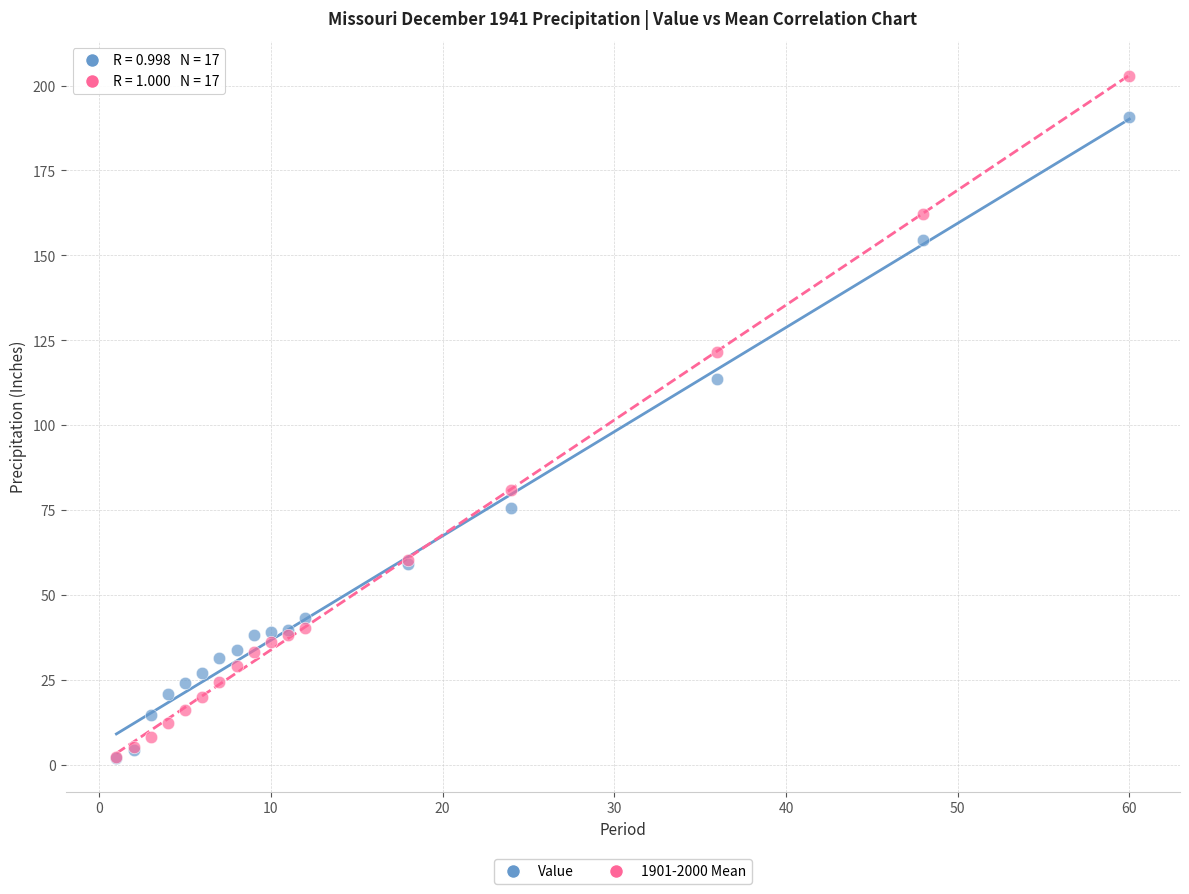

In the Value series, what Y value is closest to 96?

113.6